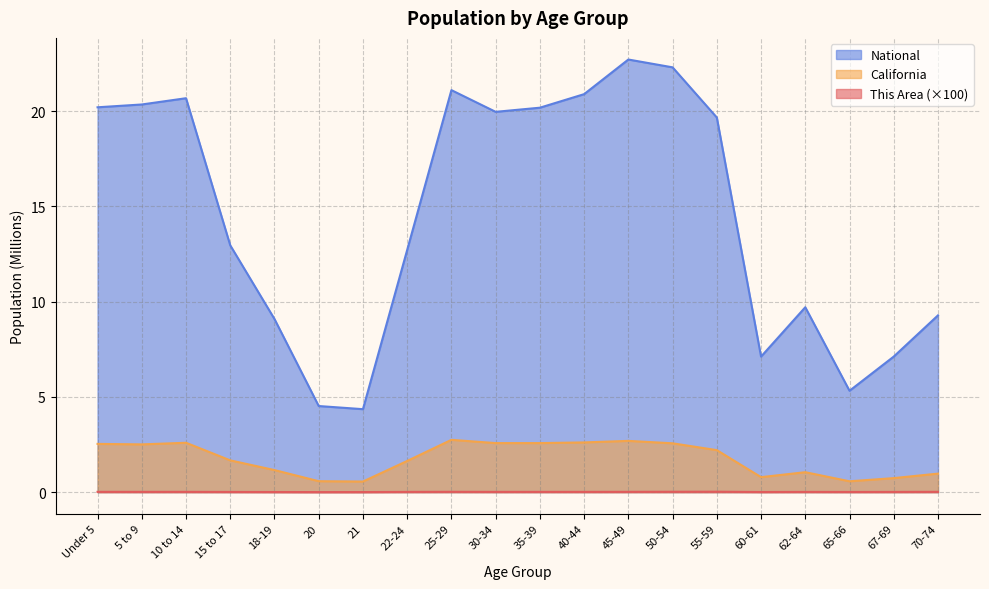

Reading right to left, transcribe all the data shown in this chart.

This Area: 70-74=0.0	67-69=0.0	65-66=0.0	62-64=0.0	60-61=0.0	55-59=0.0	50-54=0.0	45-49=0.0	40-44=0.0	35-39=0.0	30-34=0.0	25-29=0.0	22-24=0.0	21=0.0	20=0.0	18-19=0.0	15 to 17=0.0	10 to 14=0.0	5 to 9=0.0	Under 5=0.0
California: 70-74=1.0	67-69=0.7	65-66=0.6	62-64=1.0	60-61=0.8	55-59=2.2	50-54=2.6	45-49=2.7	40-44=2.6	35-39=2.6	30-34=2.6	25-29=2.7	22-24=1.6	21=0.6	20=0.6	18-19=1.2	15 to 17=1.7	10 to 14=2.6	5 to 9=2.5	Under 5=2.5
National: 70-74=9.3	67-69=7.1	65-66=5.3	62-64=9.7	60-61=7.1	55-59=19.7	50-54=22.3	45-49=22.7	40-44=20.9	35-39=20.2	30-34=20.0	25-29=21.1	22-24=12.7	21=4.4	20=4.5	18-19=9.1	15 to 17=13.0	10 to 14=20.7	5 to 9=20.3	Under 5=20.2